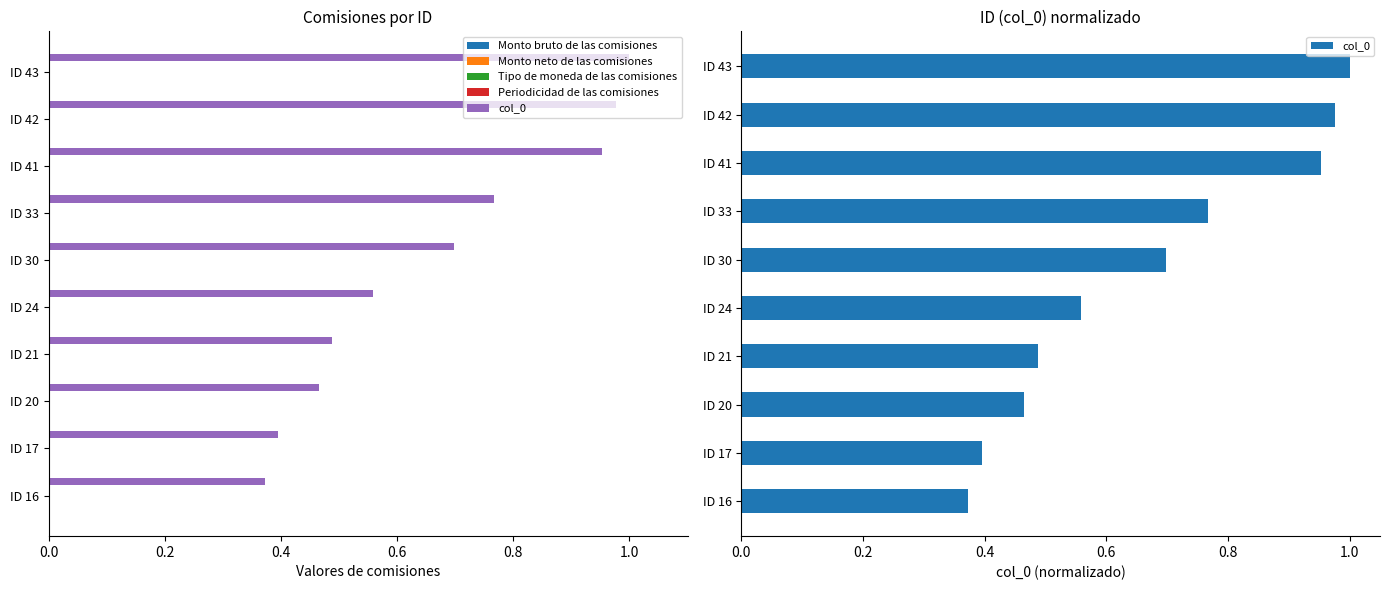

Which series has the largest total across all categories?

col_0